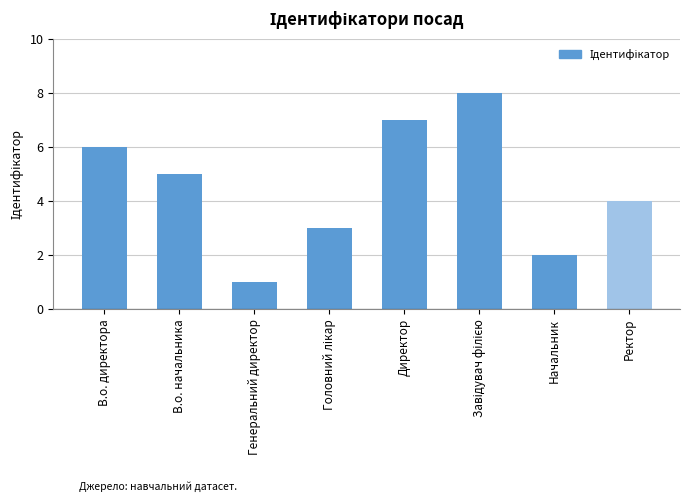

How many bars are there in total?

8